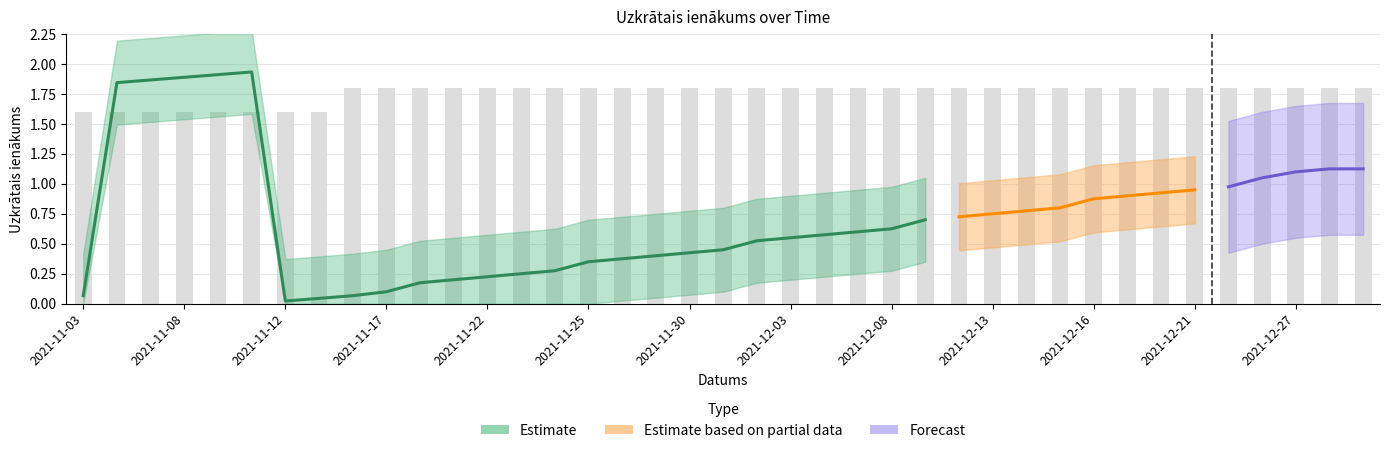

Is it true that the value at 2021-12-01 is 2.7?

False